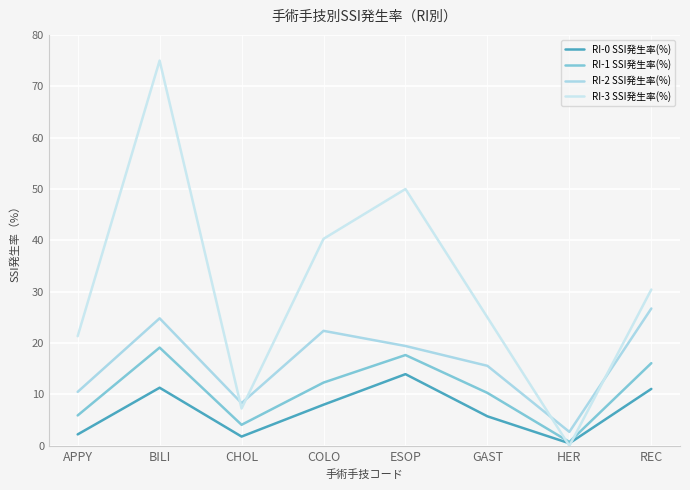

Reading left to right, list all the values displayed in this chart.

RI-0 SSI発生率(%): 2.2	11.3	1.8	8.0	14.0	5.8	0.5	11.1
RI-1 SSI発生率(%): 5.9	19.1	4.1	12.3	17.7	10.3	0.8	16.1
RI-2 SSI発生率(%): 10.5	24.8	8.3	22.4	19.4	15.6	2.7	26.7
RI-3 SSI発生率(%): 21.4	75.0	7.3	40.3	50.0	25.0	0.0	30.4